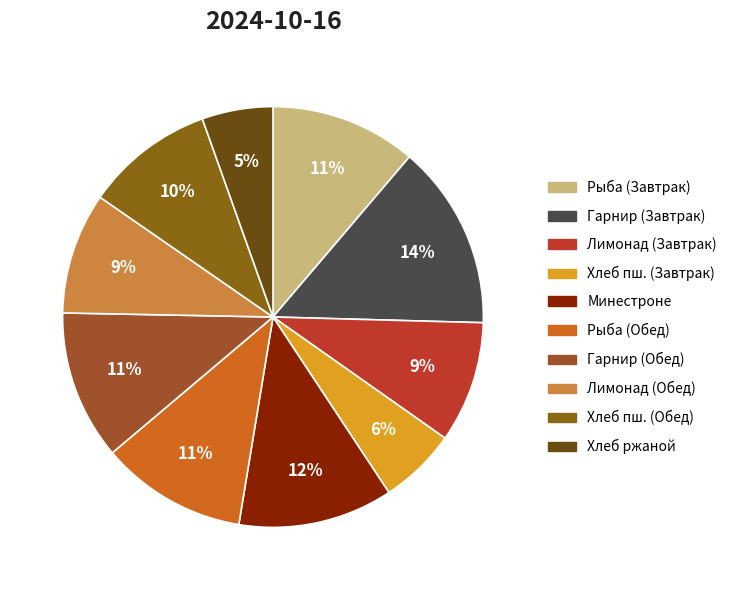

What is the largest slice in the pie chart?

Гарнир (Завтрак)